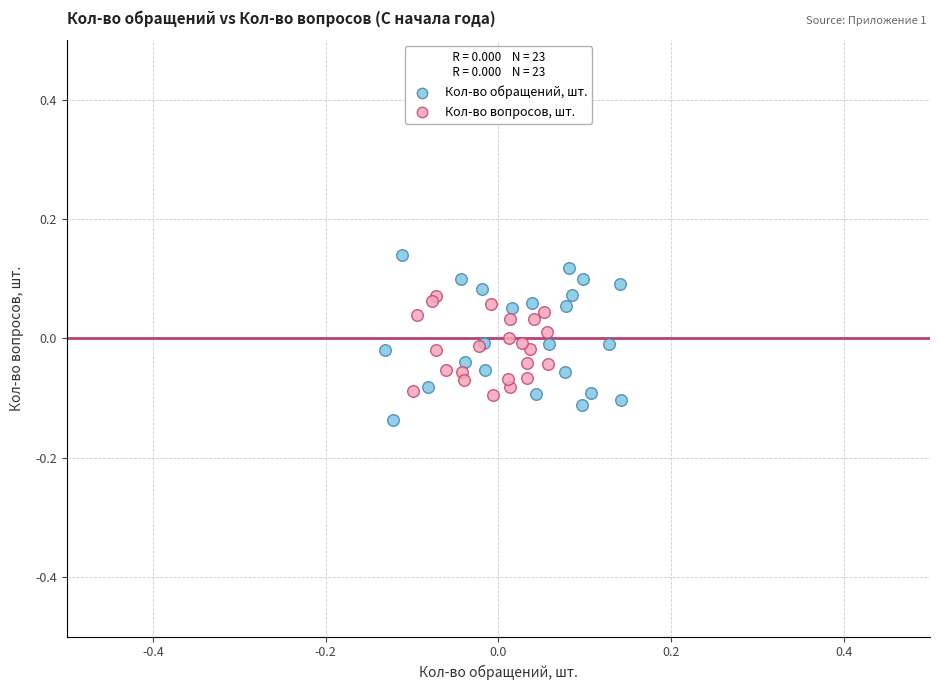

Which series contains the lowest Y value?

Кол-во обращений, шт.